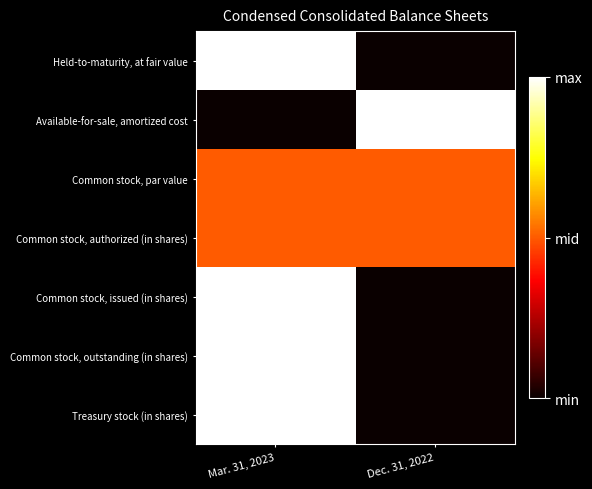

At which category is the sum across all series the highest?

Mar. 31, 2023